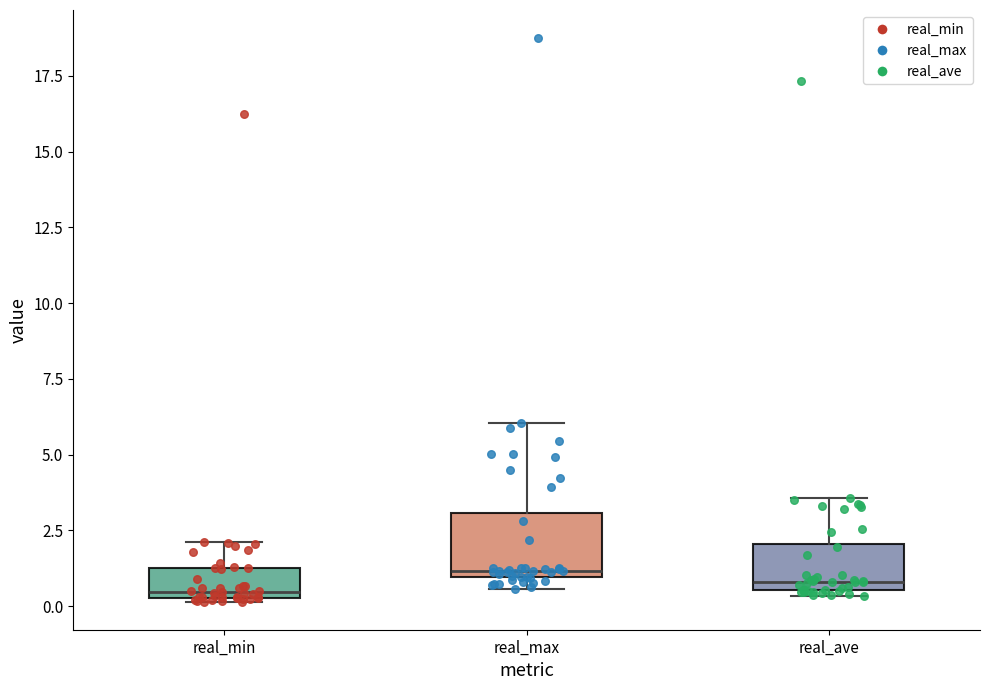

Which box is the tallest, from its lower edge to its upper edge?

real_max